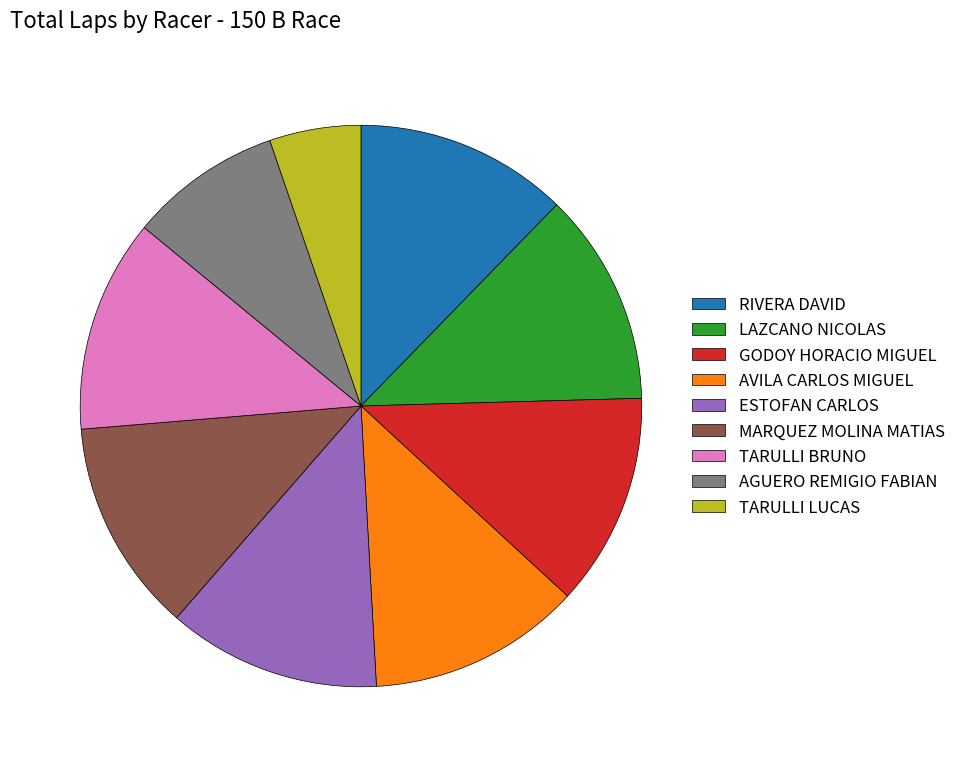

Which slice is the smallest?

TARULLI LUCAS